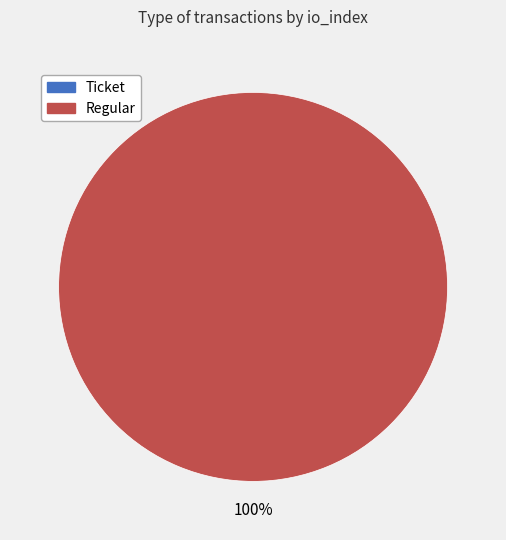

Does Ticket (io_index=0) account for over 50% of the chart?

No